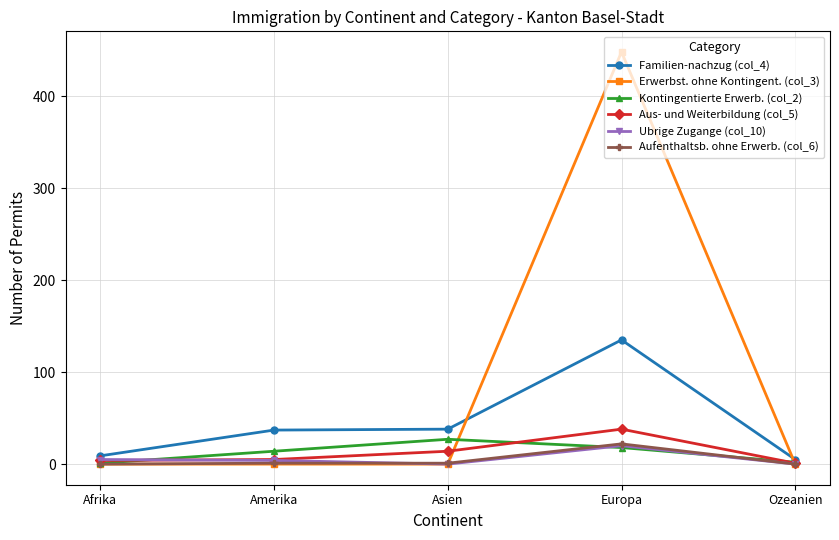

What is the difference between the maximum and minimum values in the Erwerbst. ohne Kontingent. (col_3) series?

448